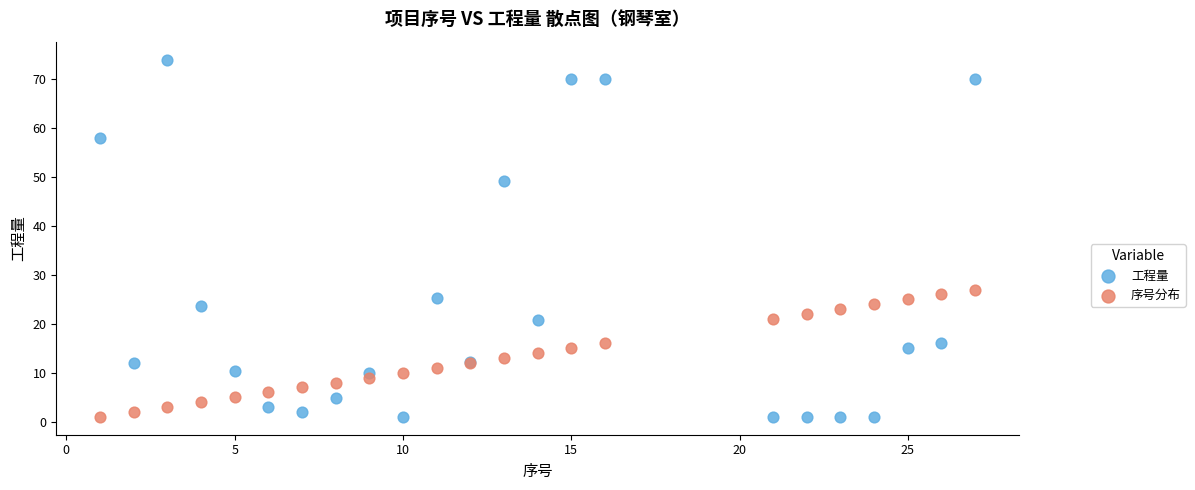

Which series has the largest Y range (max minus min)?

工程量